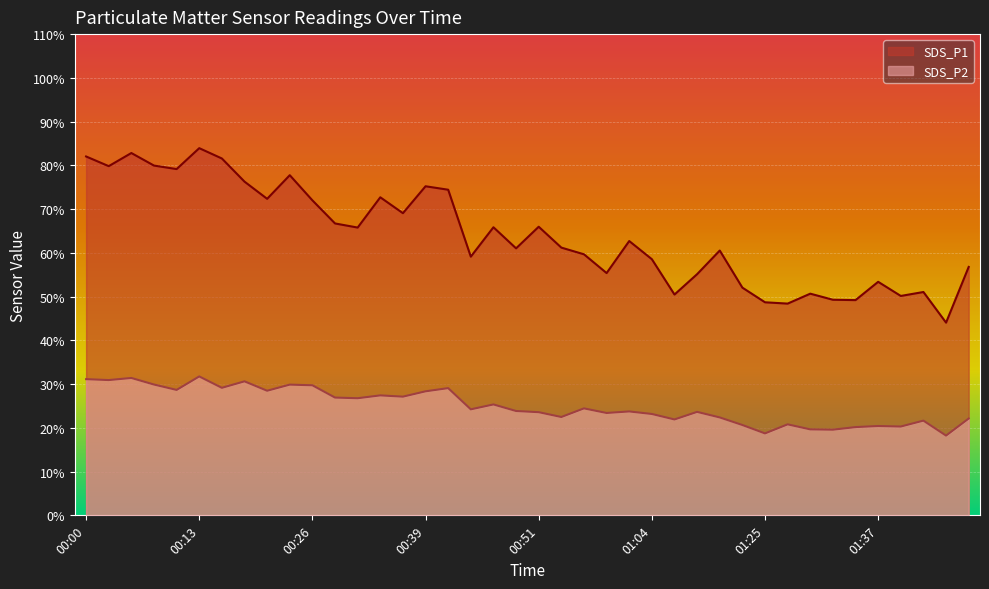

Where does the SDS_P2 series first go above 24?

00:00